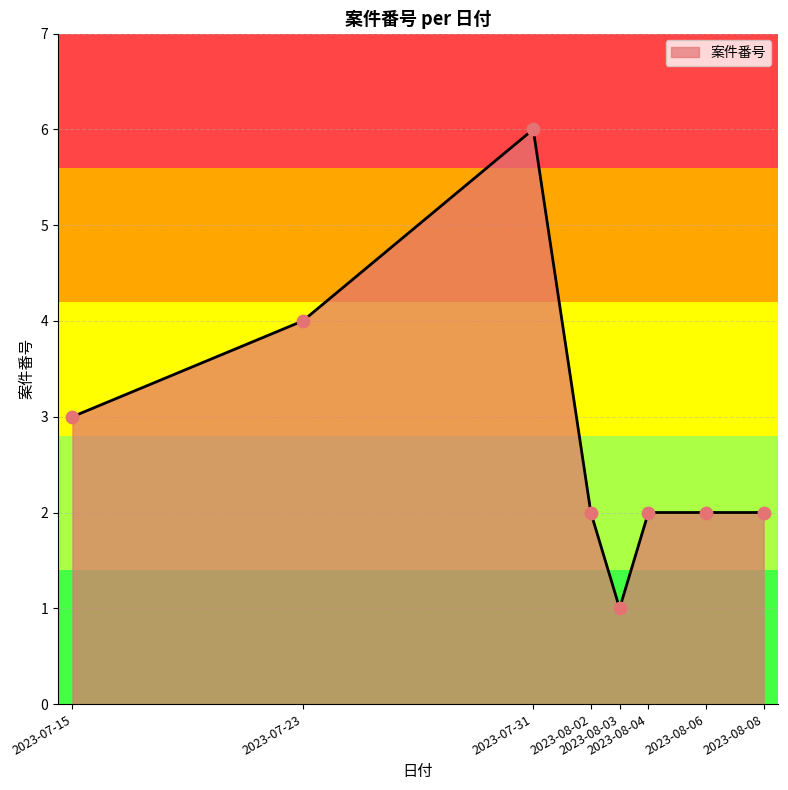

What is the sum of all values?

22